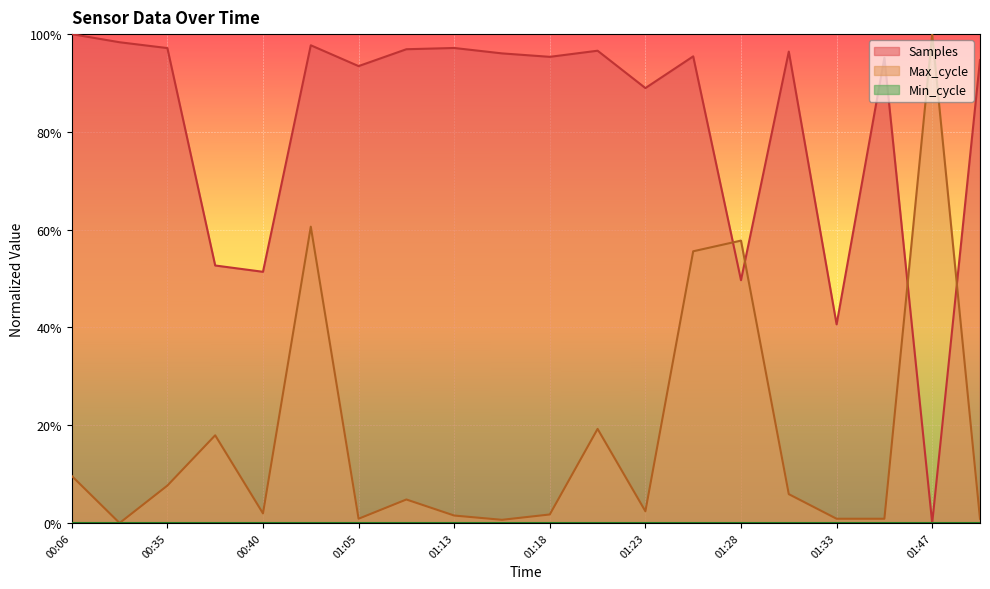

Reading left to right, what are all the values shown in this chart?

Samples: 00:06=1.0	00:33=1.0	00:35=1.0	00:38=0.5	00:40=0.5	00:57=1.0	01:05=0.9	01:08=1.0	01:13=1.0	01:15=1.0	01:18=1.0	01:20=1.0	01:23=0.9	01:25=1.0	01:28=0.5	01:30=1.0	01:33=0.4	01:41=1.0	01:47=0.0	02:00=0.9
Max_cycle: 00:06=0.1	00:33=0.0	00:35=0.1	00:38=0.2	00:40=0.0	00:57=0.6	01:05=0.0	01:08=0.0	01:13=0.0	01:15=0.0	01:18=0.0	01:20=0.2	01:23=0.0	01:25=0.6	01:28=0.6	01:30=0.1	01:33=0.0	01:41=0.0	01:47=1.0	02:00=0.0